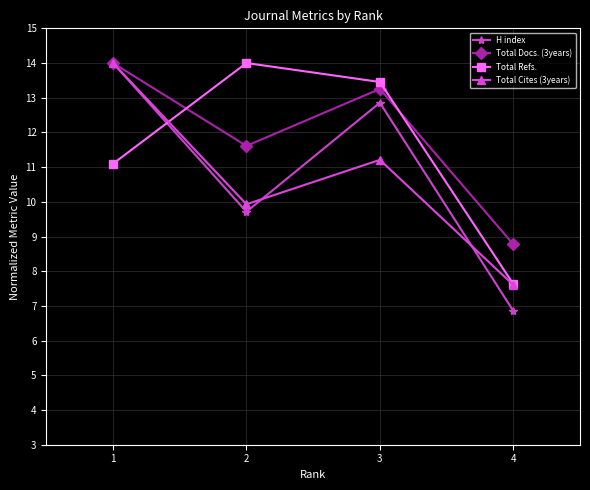

What are all the series names shown in the legend?

H index, Total Docs. (3years), Total Refs., Total Cites (3years)